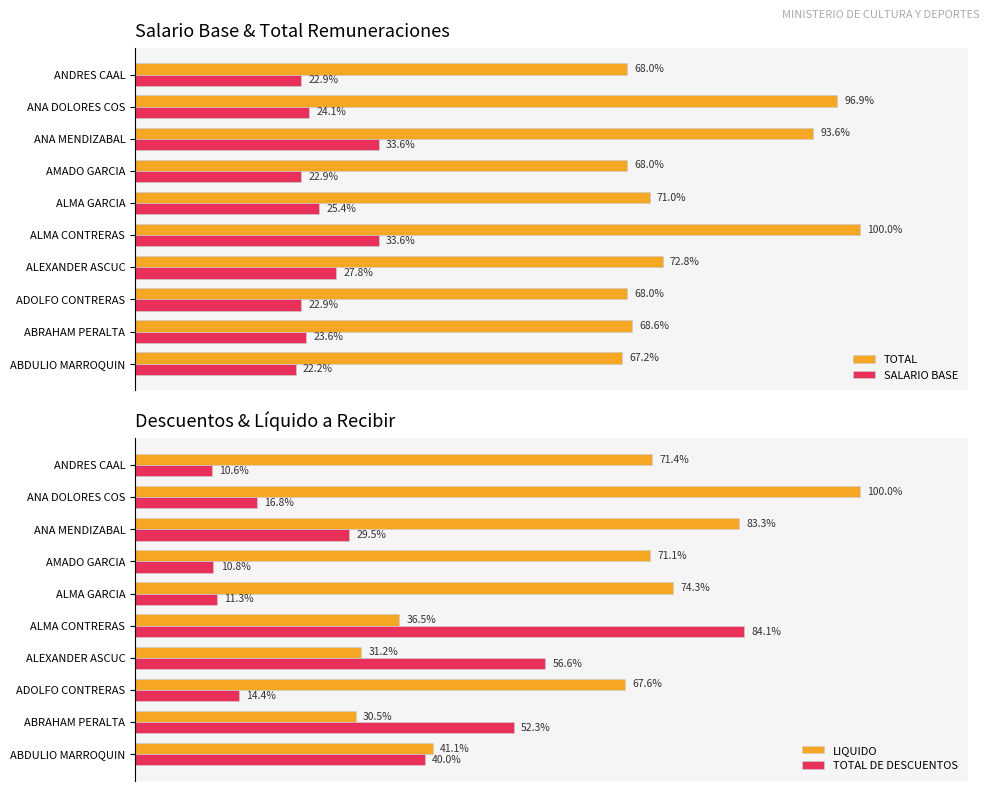

Is the value of TOTAL at AMADO GARCIA greater than the value of SALARIO BASE at ALMA GARCIA?

Yes